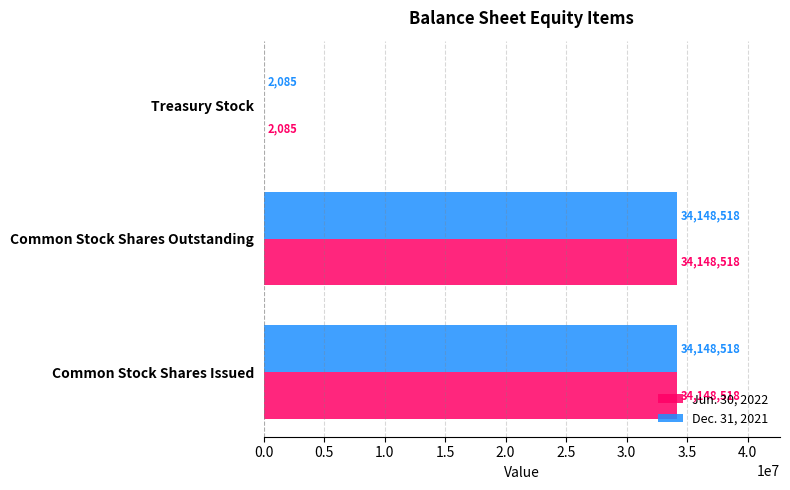

What is the sum of all Dec. 31, 2021 values?

68299121